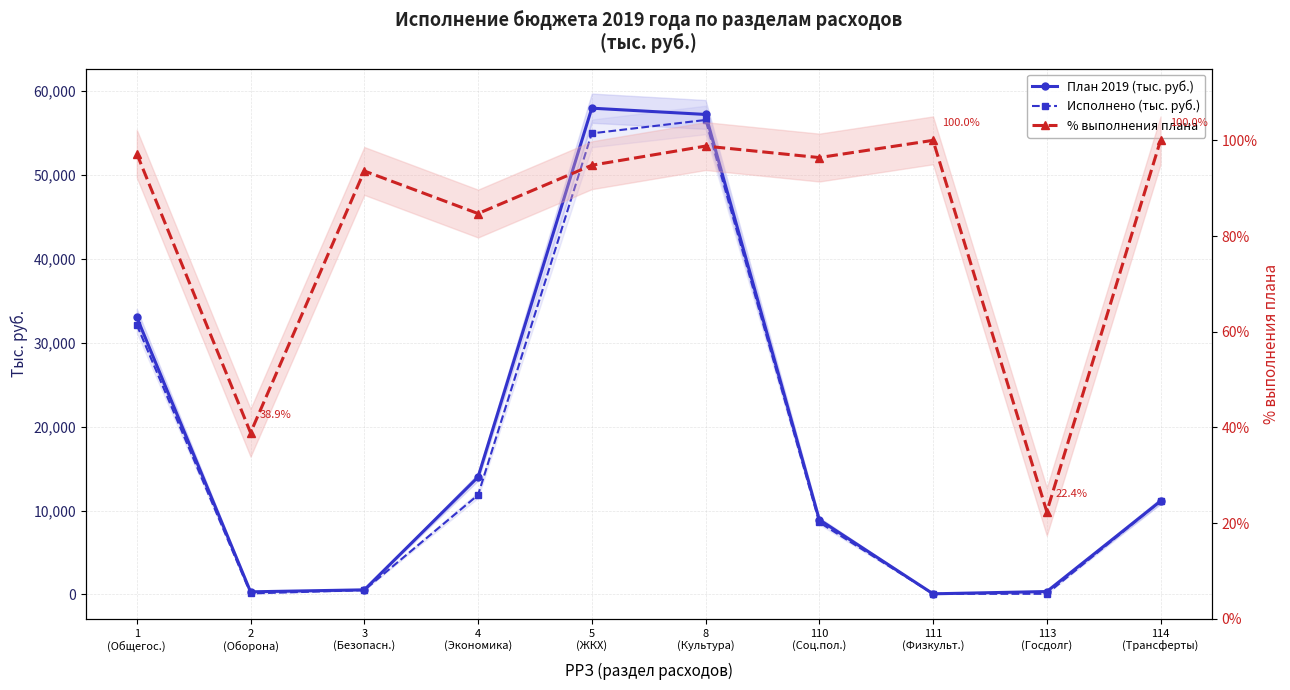

At how many categories does at least one series exceed 34427?

2